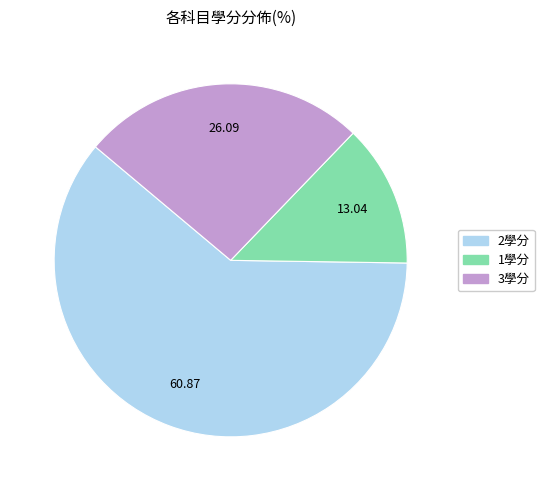

Does any single category account for the majority?

Yes